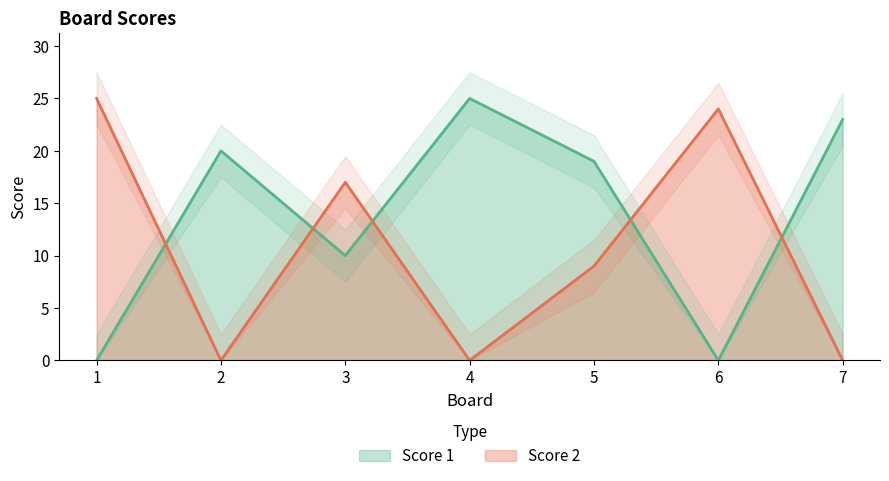

What is the difference between the maximum and second lowest values in the Score 2 series?

25